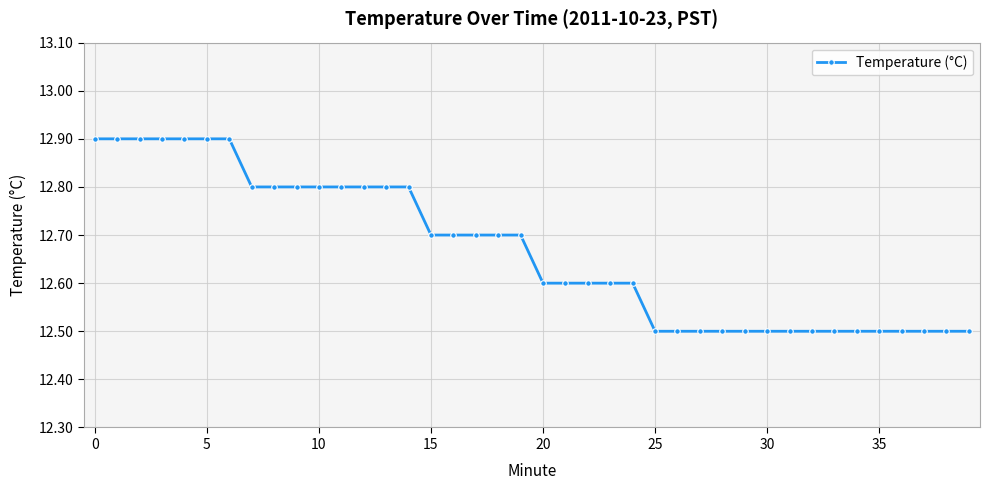

What is the difference between the maximum and minimum values?

0.4